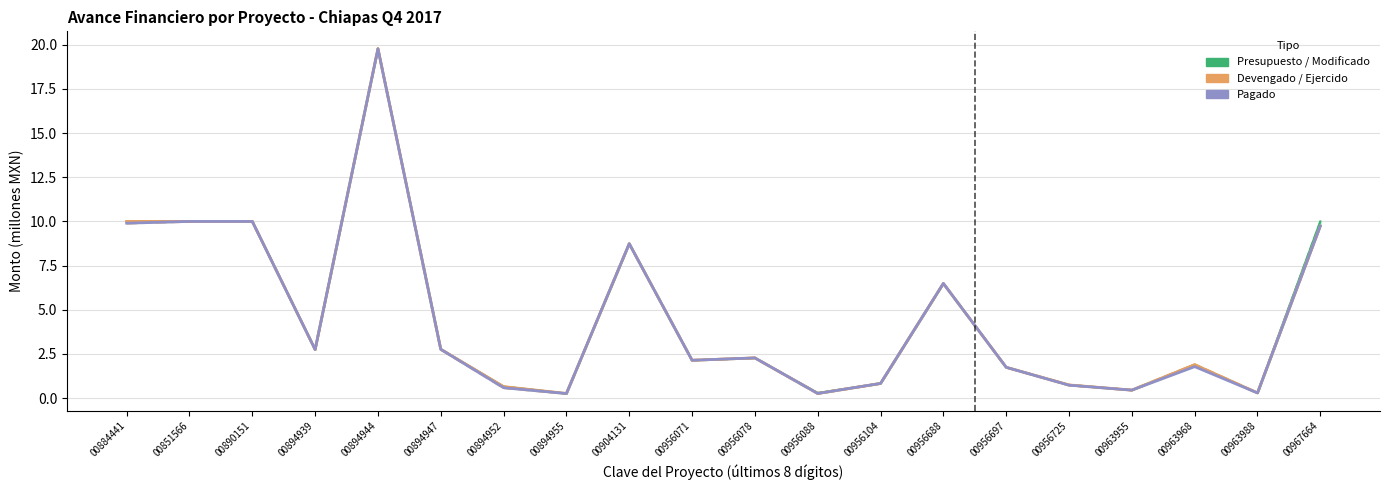

How many interior local valleys does the Ejercido series have?

6